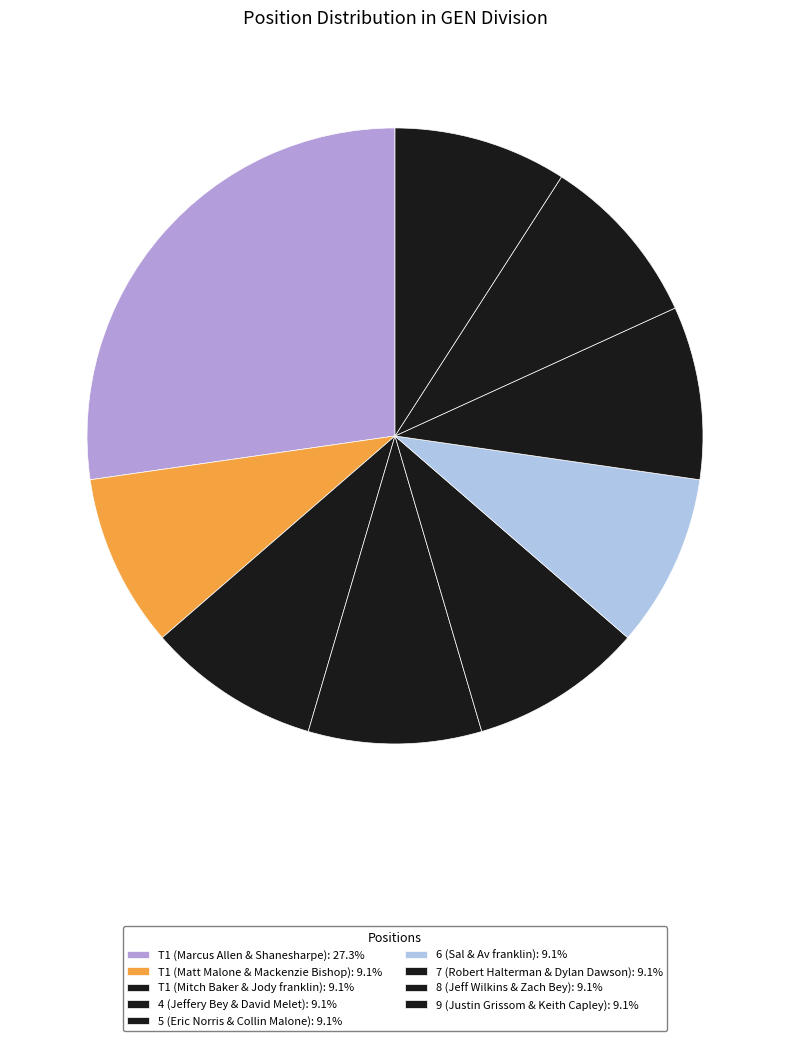

To the nearest percent, what is the average slice percentage?

11%